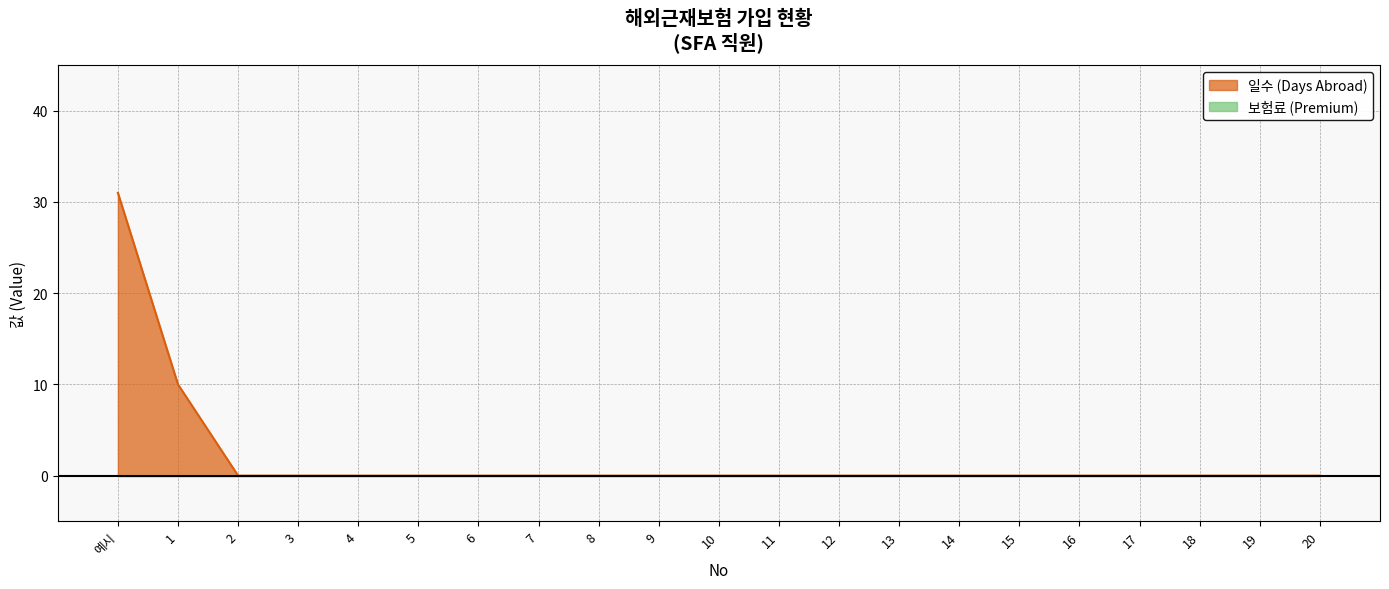

How many positive values are there?

2